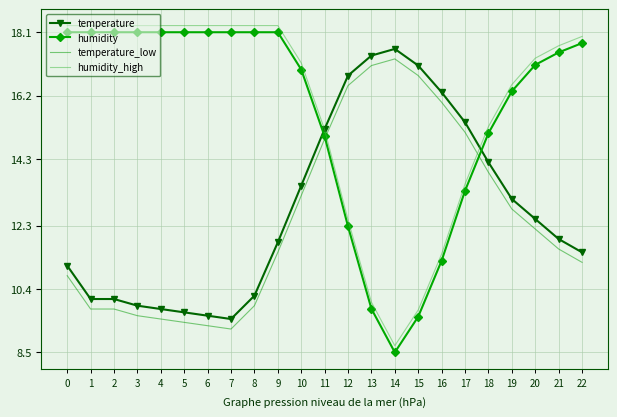

What is the approximate value of temperature at 3?

9.9